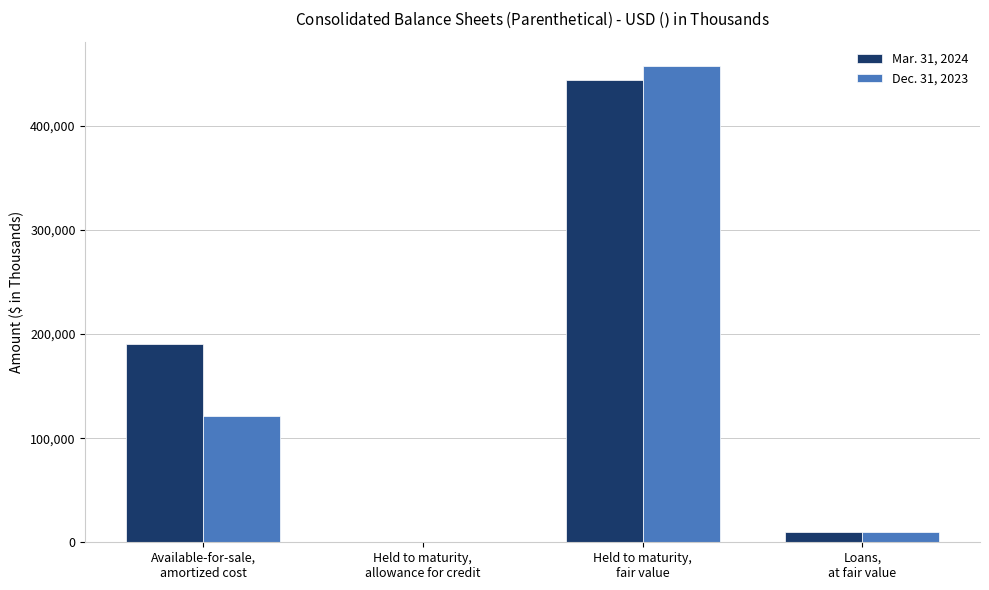

Between Available-for-sale,
amortized cost and Held to maturity,
allowance for credit, which series saw the biggest shift?

Mar. 31, 2024